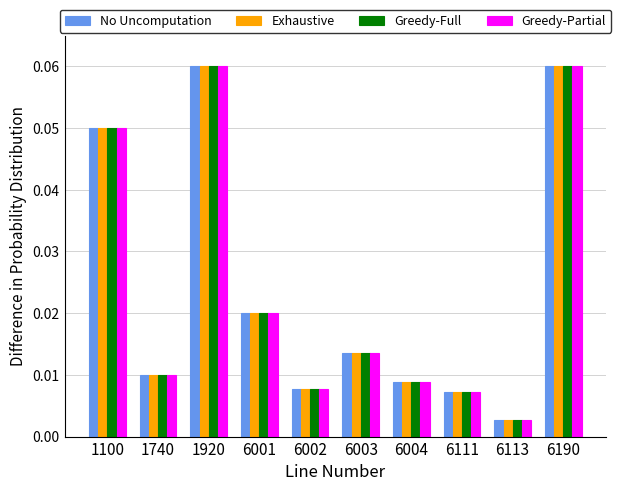

Are the bars grouped side by side (vs. stacked)?

Yes